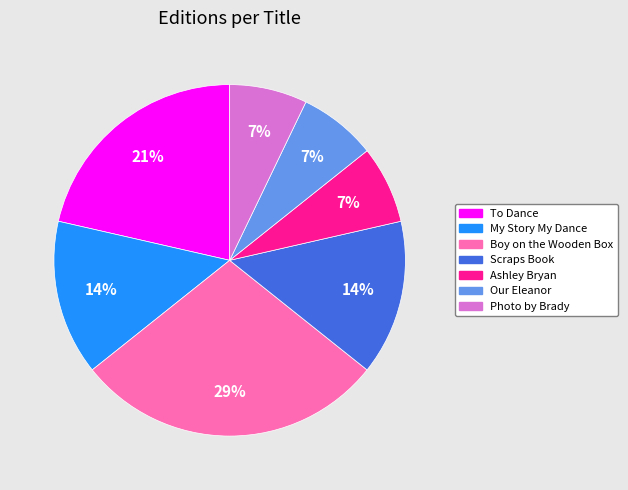

What is the largest slice in the pie chart?

Boy on the Wooden Box